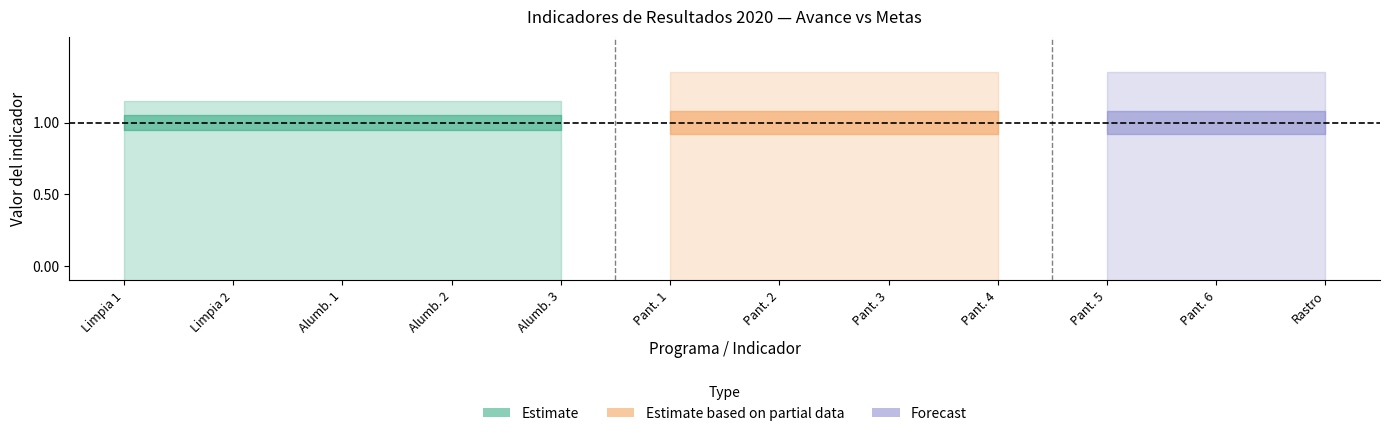

How many data points does each series have?

12